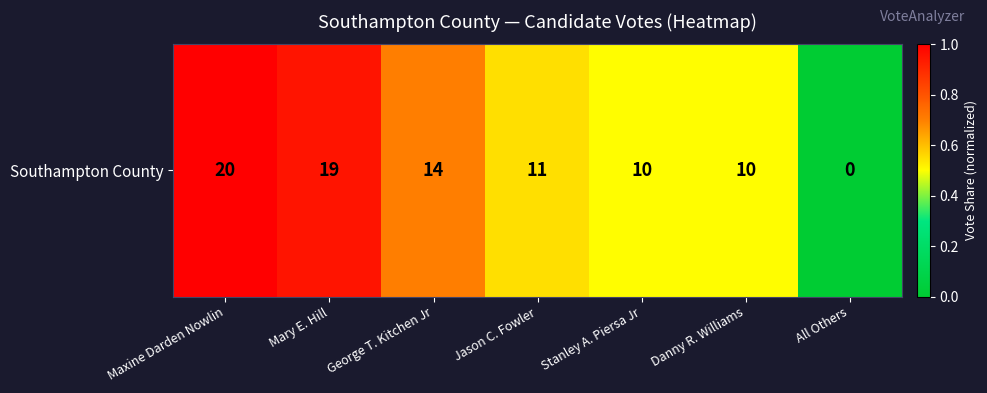

What is the sum of the values at Danny R. Williams and All Others?

0.5